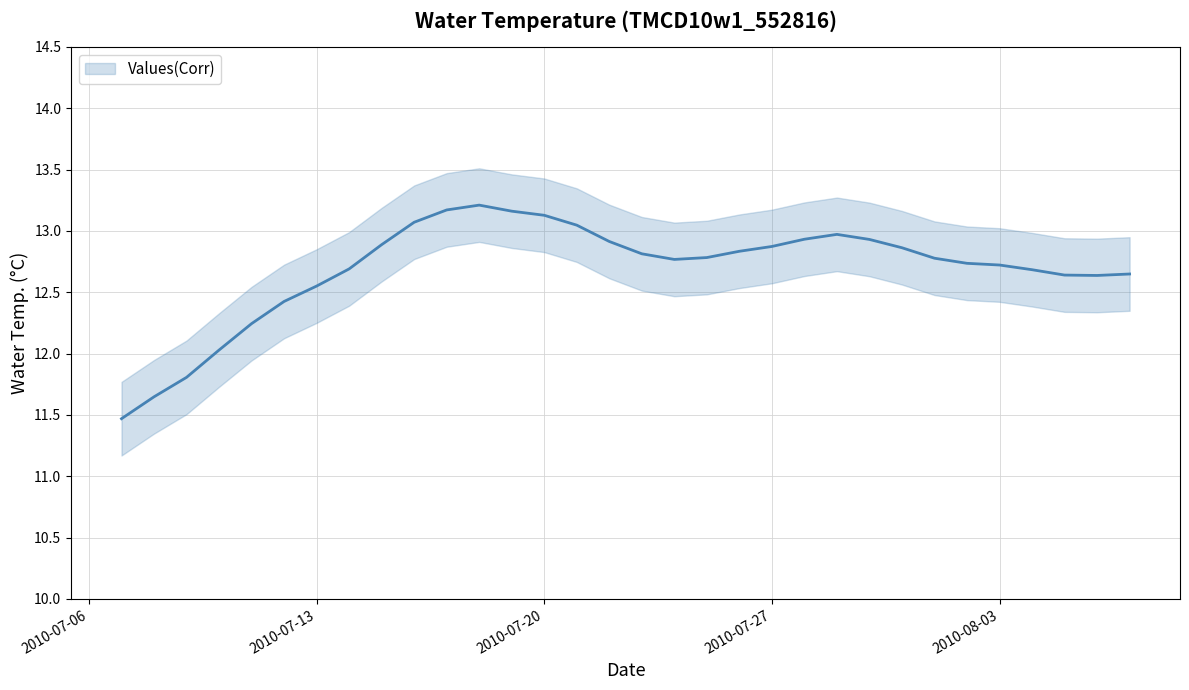

The value at 2010-07-27 is 12.9. True or false?

True